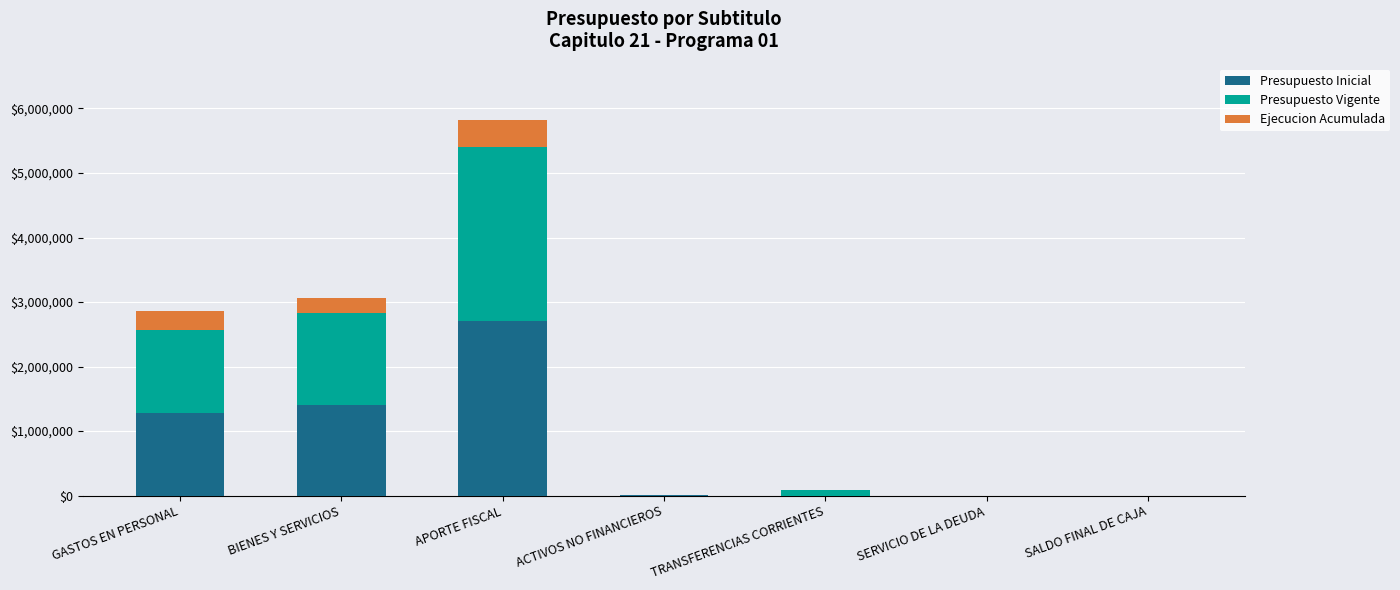

The Presupuesto Inicial series shows 504818 at BIENES Y SERVICIOS. True or false?

False